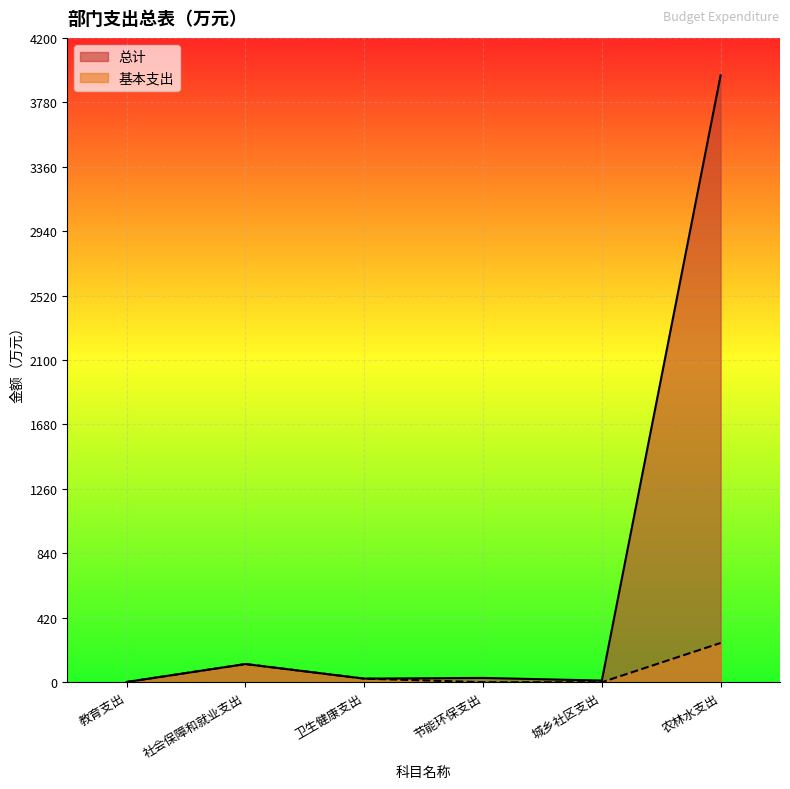

The value of 总计 at 社会保障和就业支出 is 38.7. True or false?

False